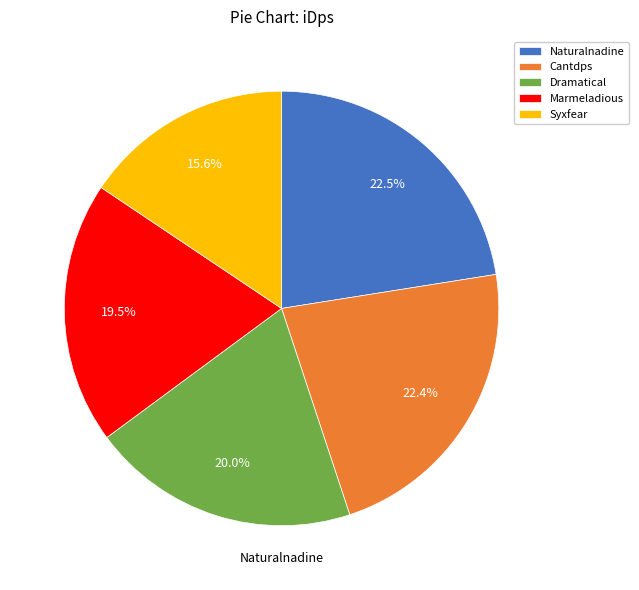

Between Naturalnadine and Dramatical, which is larger?

Naturalnadine